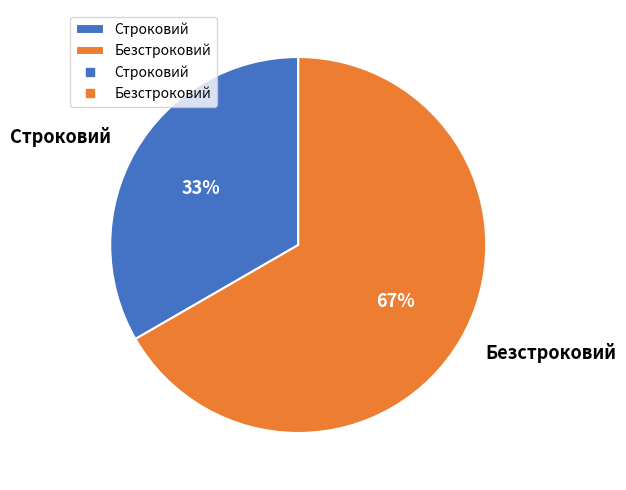

What is the smallest slice in the pie chart?

Строковий